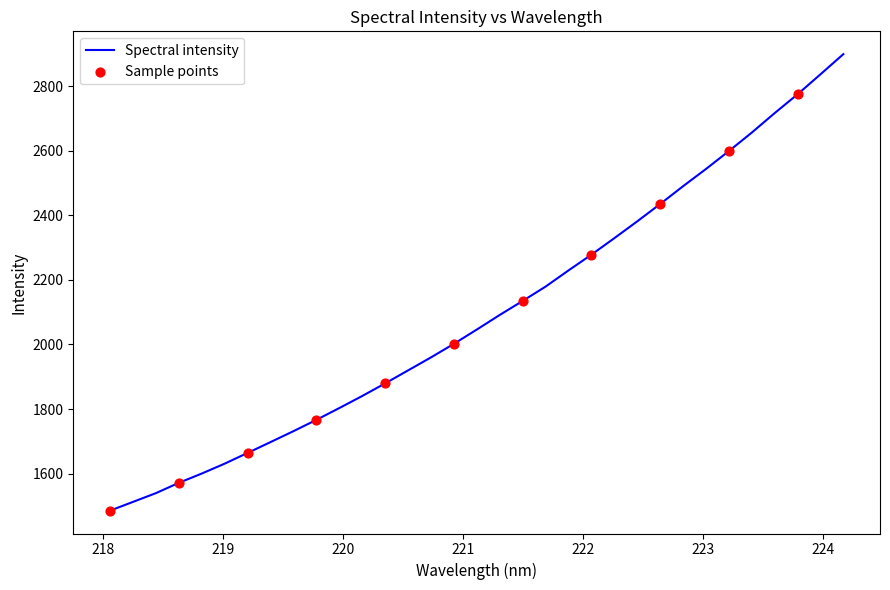

What is the difference between the maximum and minimum values?

1413.2